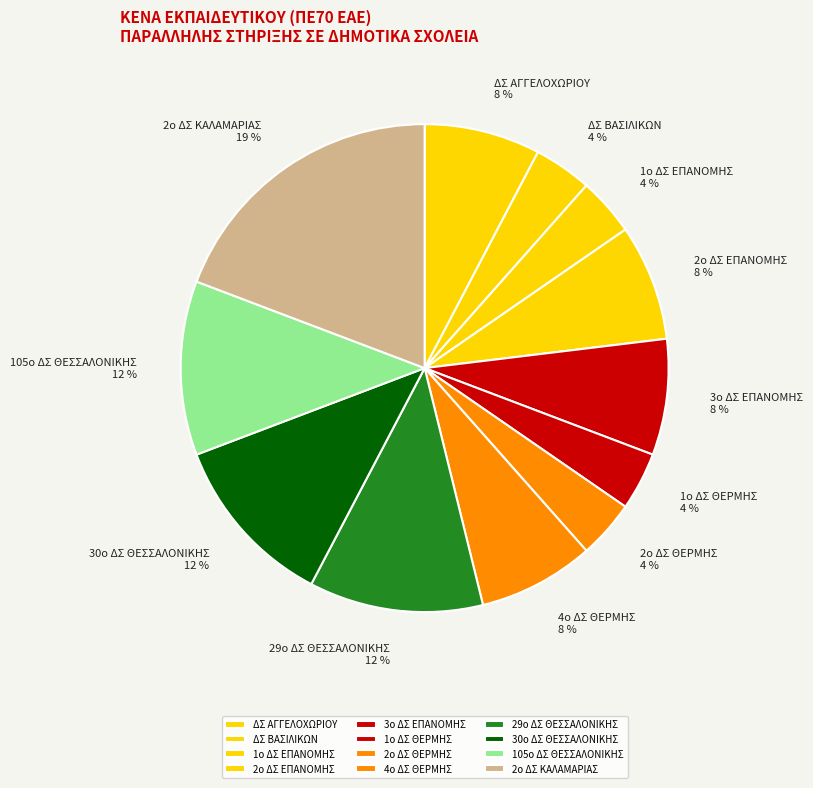

How many segments does this pie chart have?

12